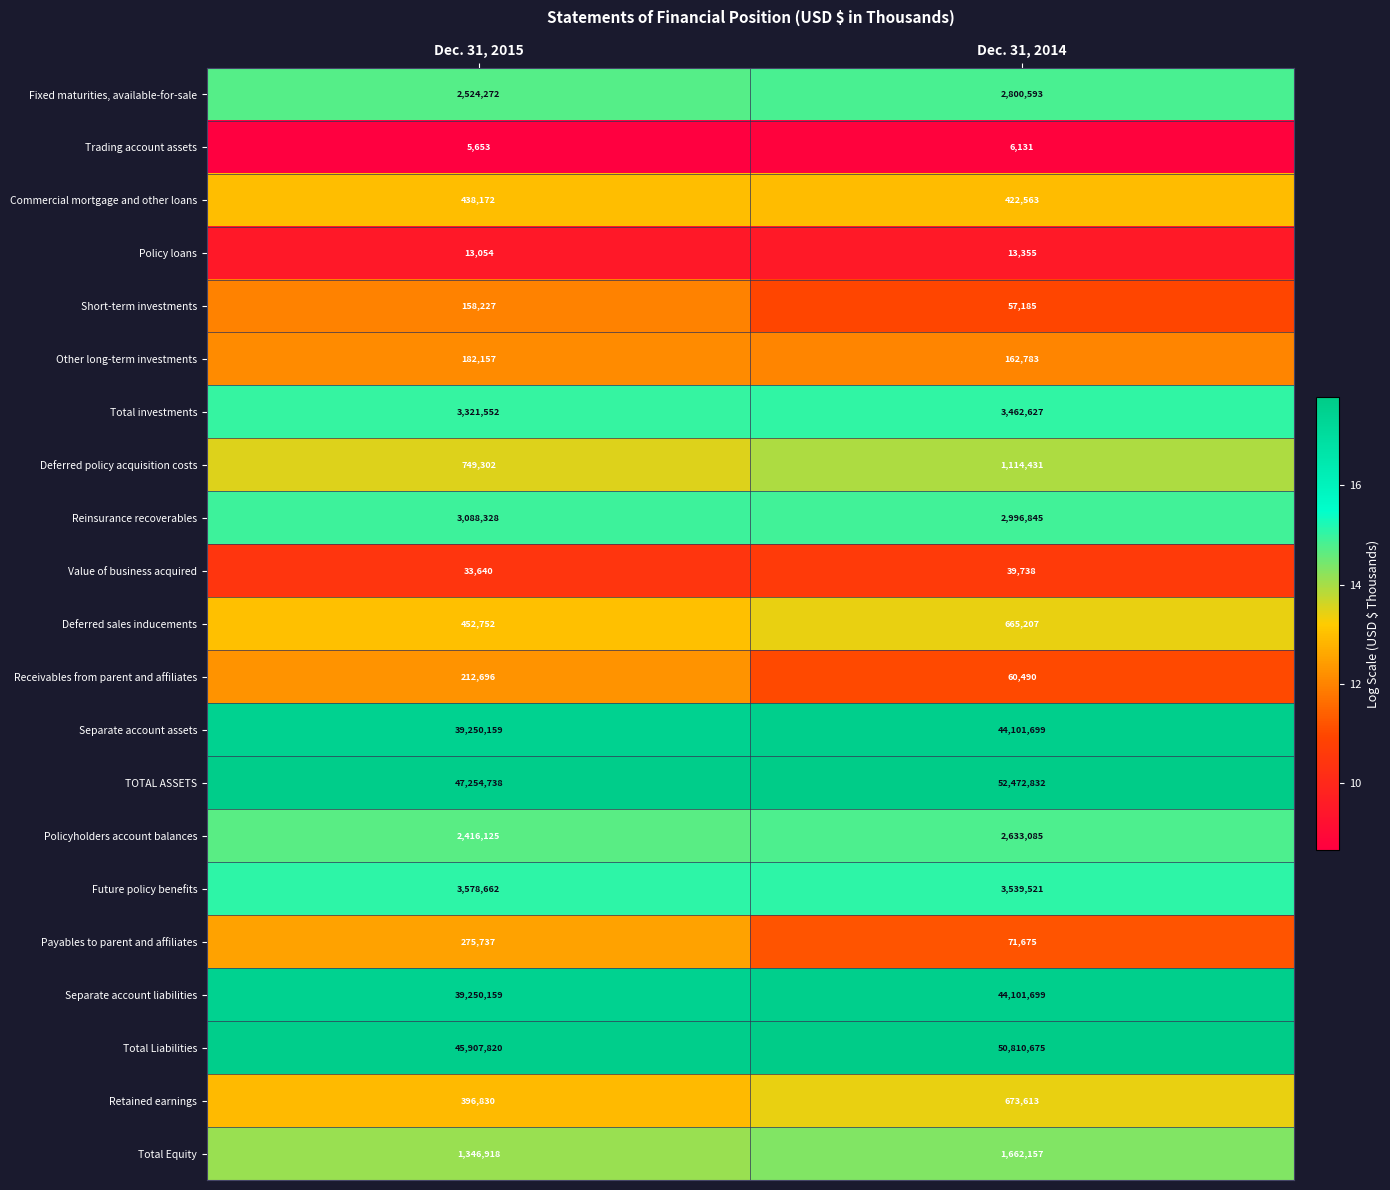

What is the difference between the maximum and minimum values in the Retained earnings series?

276783